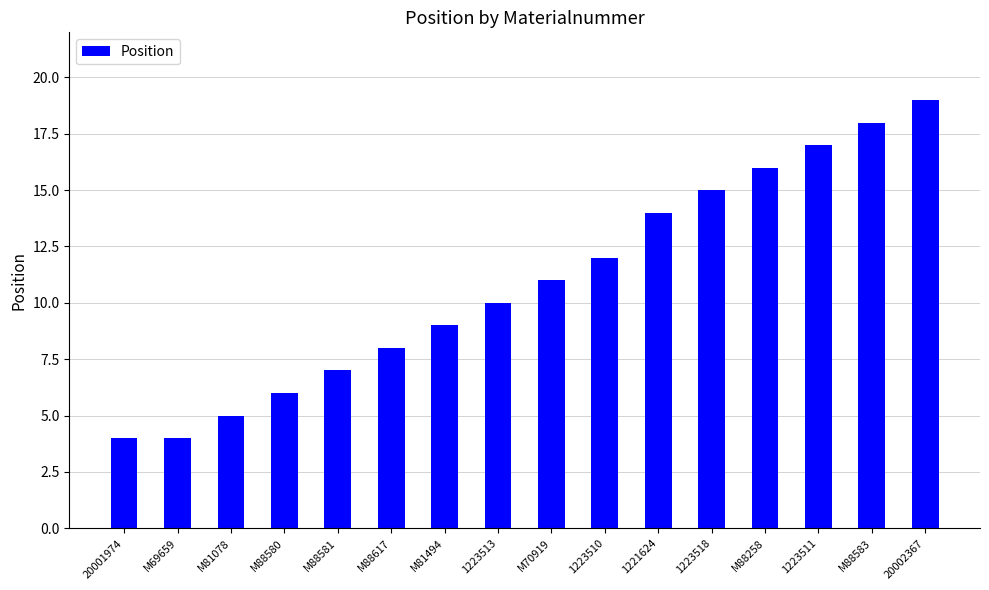

What is the change in value from M88617 to 1223510?

+4